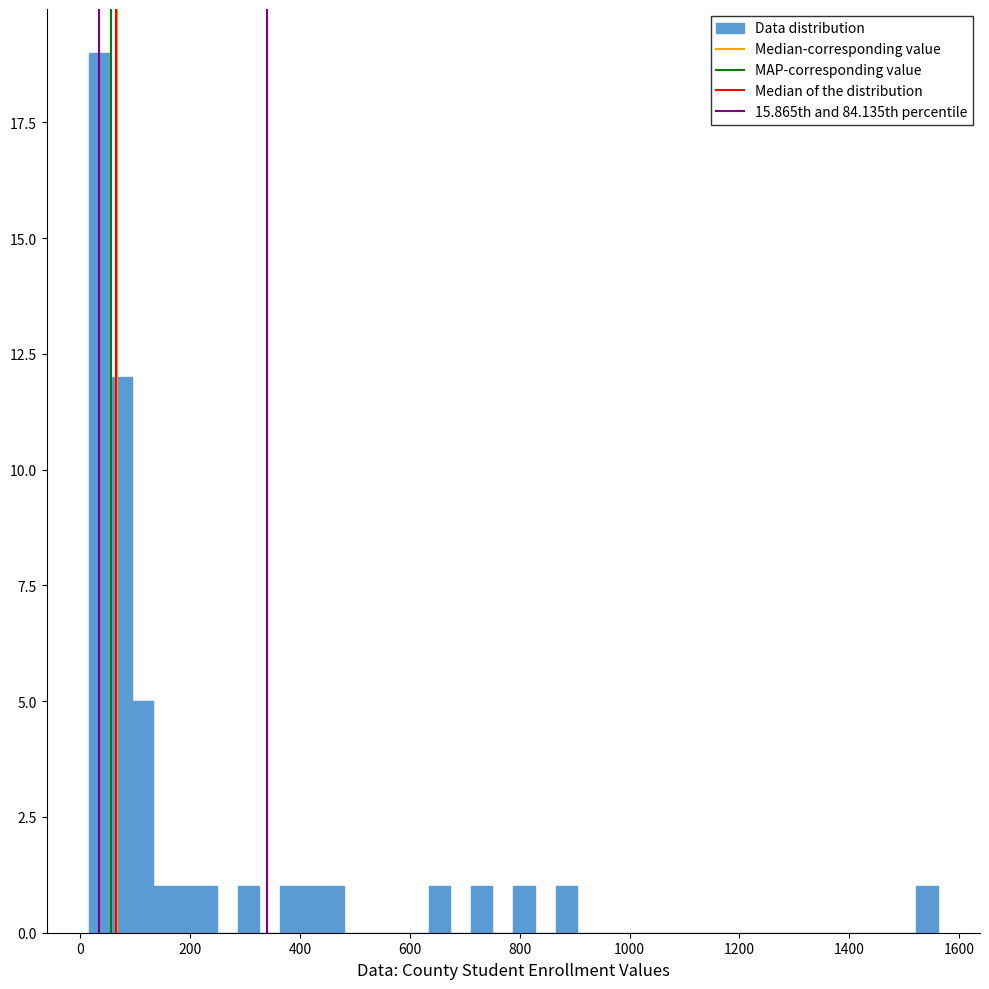

Around what value on the x-axis is the tallest bar? Give the approximate position of its centre, as read against the axis.

40